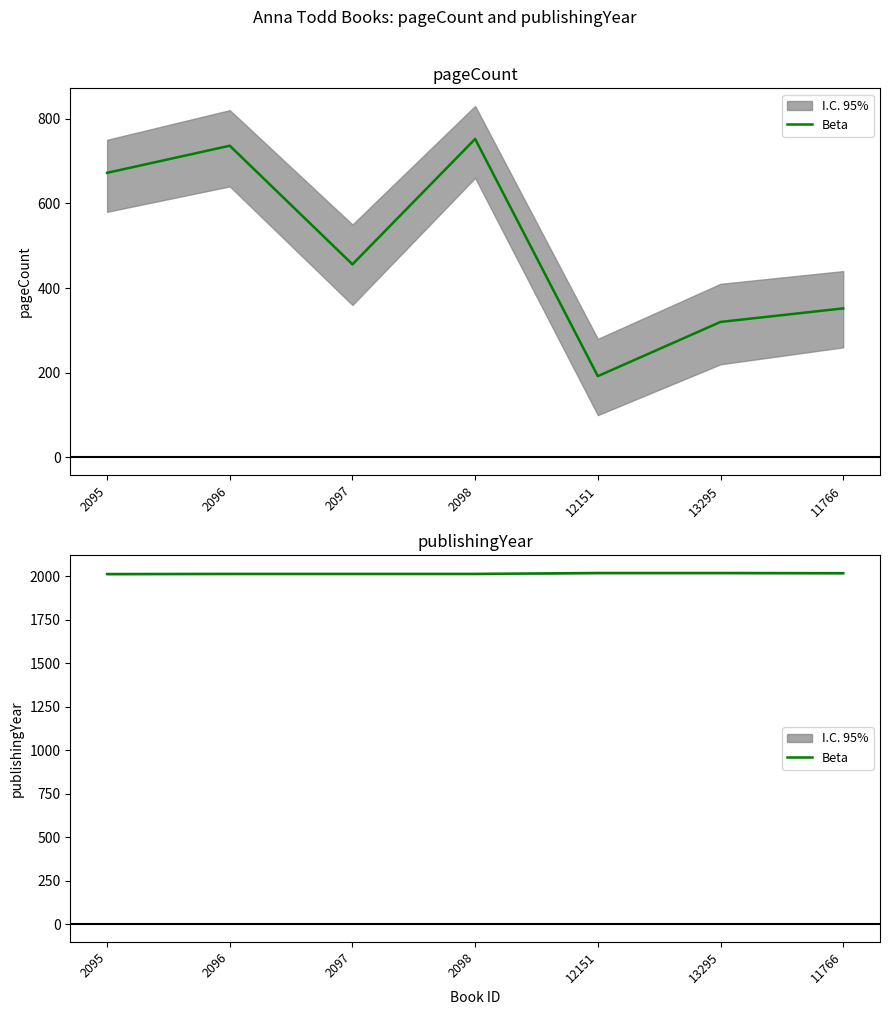

Which has a higher value, 2097 or 12151?

12151